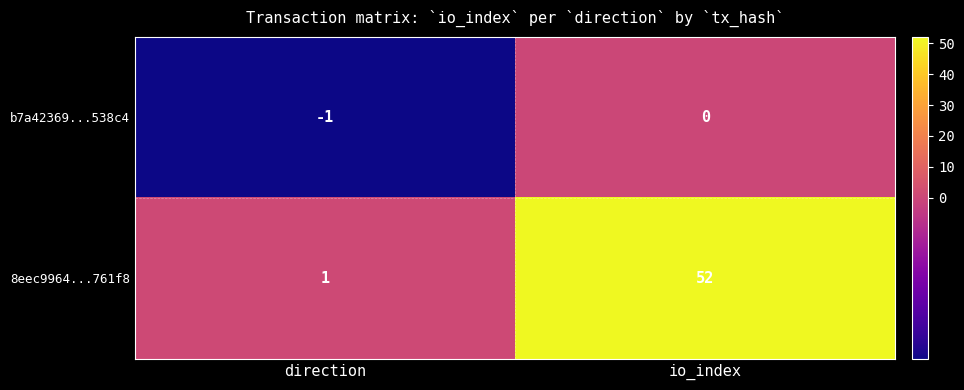

What is the maximum value shown in the chart?

52